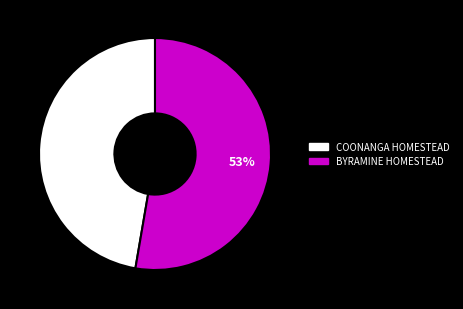

Between BYRAMINE HOMESTEAD and COONANGA HOMESTEAD, which is larger?

BYRAMINE HOMESTEAD